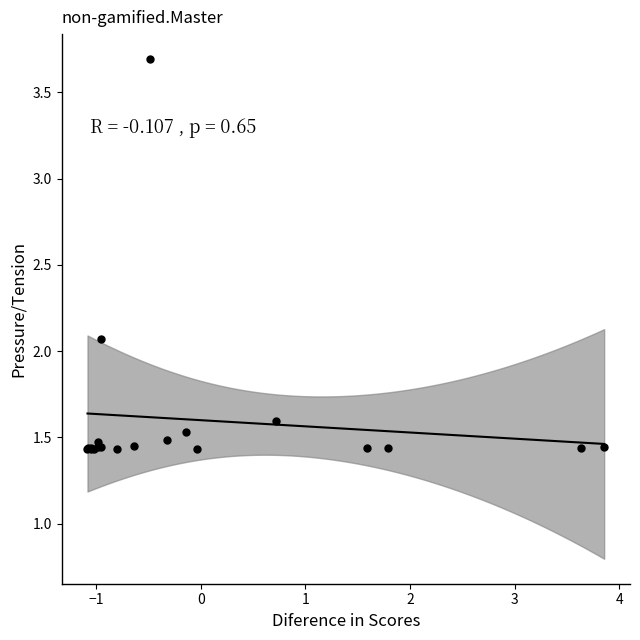

What Y value in the scatter plot is closest to 2?

2.1